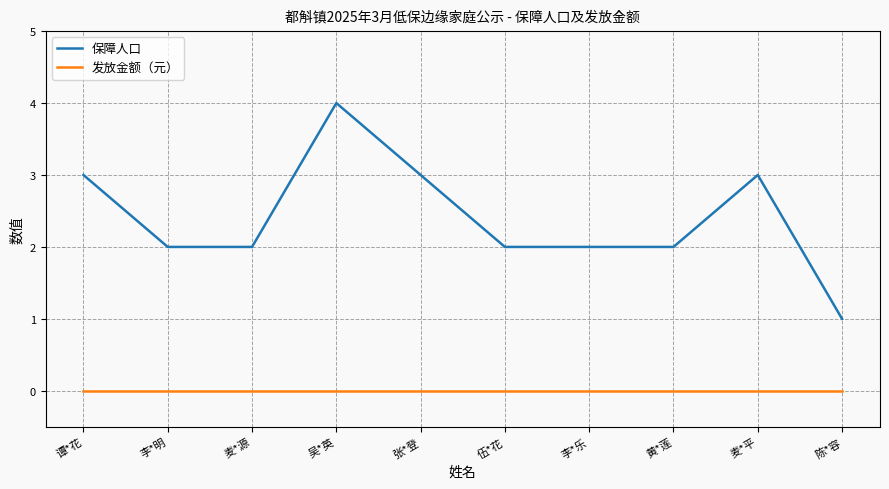

What position from the left is 麦*源?

3